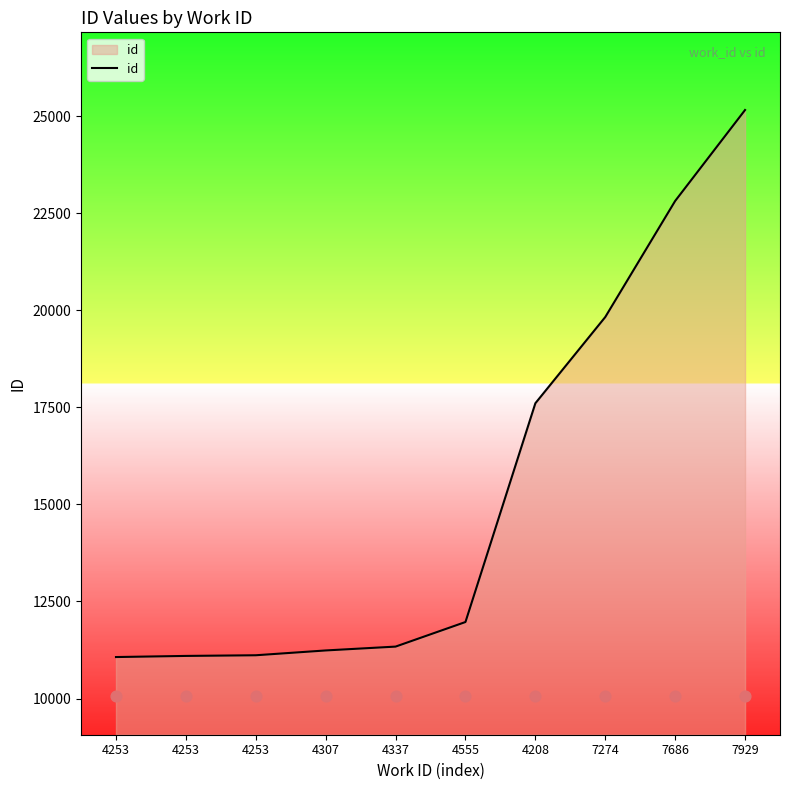

Approximately how many times larger is the value at 4208 compared to 4337?

1.6